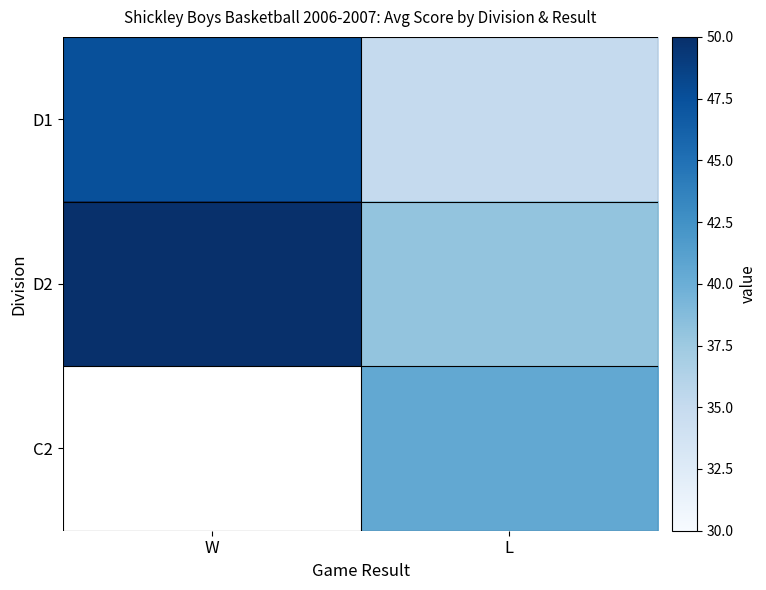

How many data points in D1 are less than 47?

1